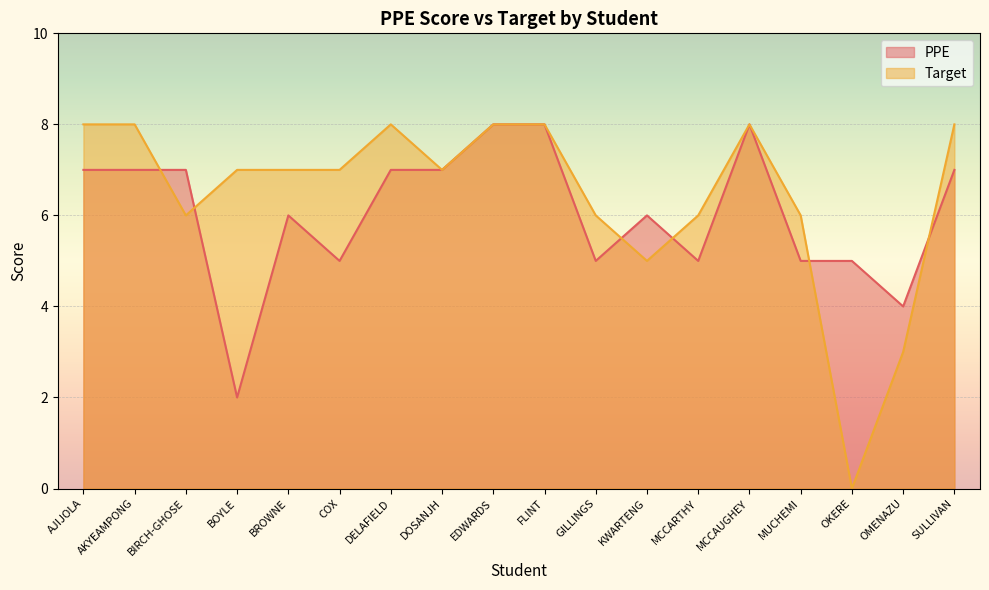

The value of PPE at BOYLE is 2. True or false?

True